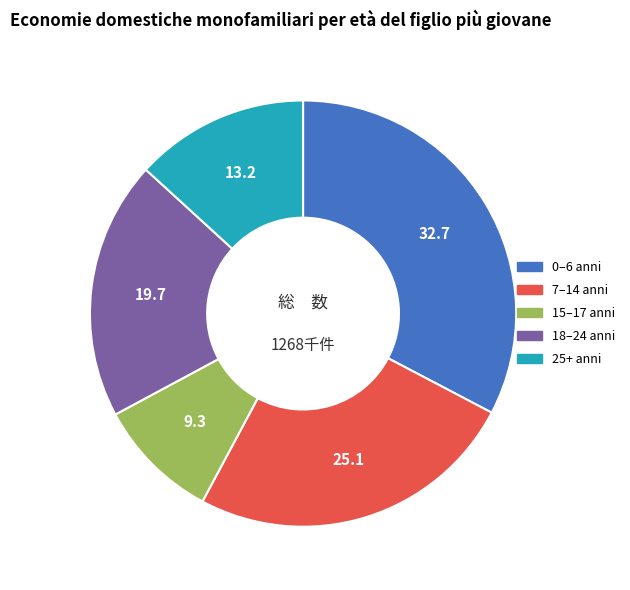

Is there a majority slice in this chart?

No